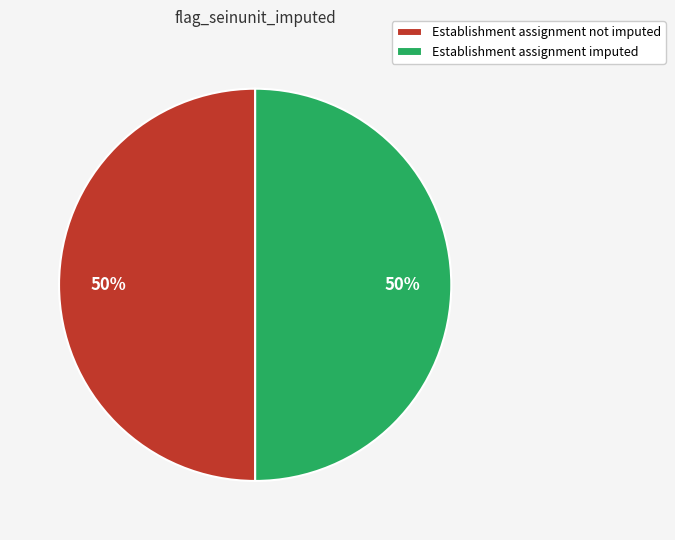

To the nearest percent, what is the combined percentage of Establishment assignment imputed and Establishment assignment not imputed?

100%